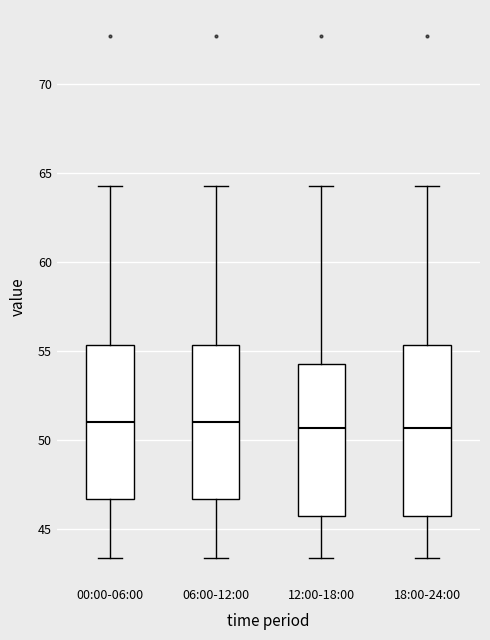

Where is the lower edge of the box for 00:00-06:00 on the y-axis? The values are not printed on the chart, so give them approximately, as read against the axis.

46.5